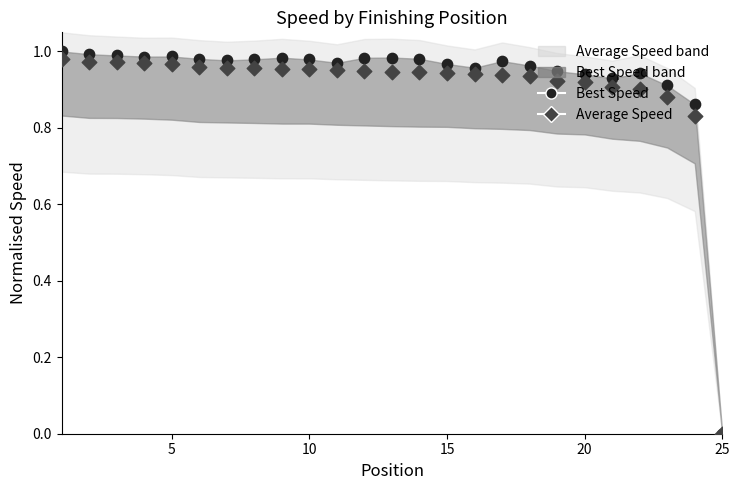

Which series has the largest total across all categories?

Best Speed